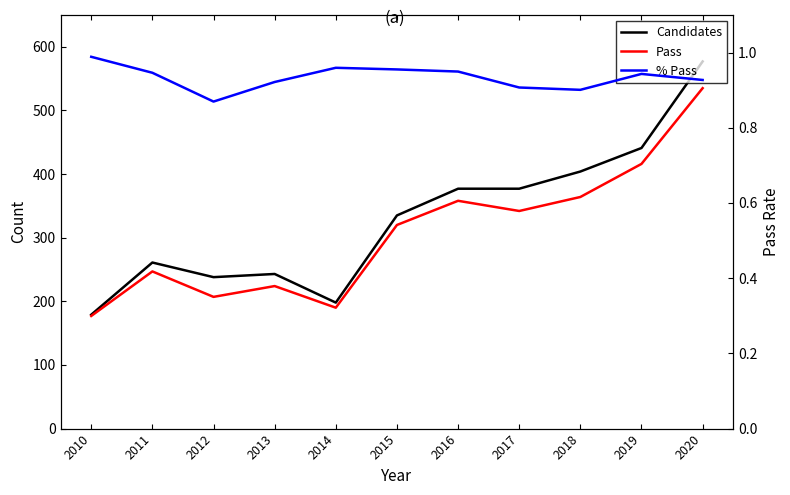

Which series has the largest range (max minus min)?

Candidates